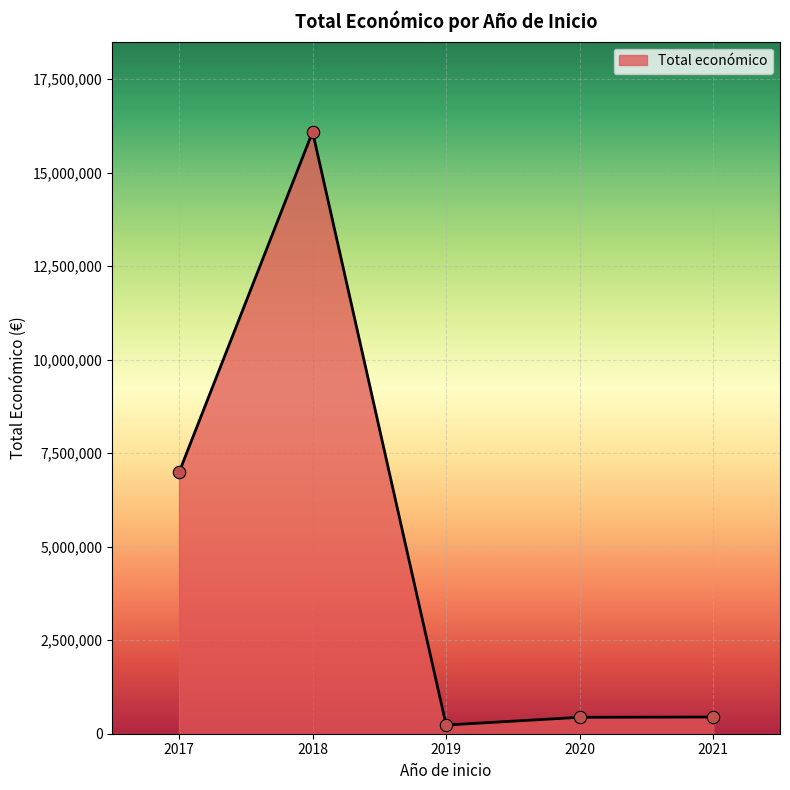

Which has a higher value, 2017 or 2019?

2017